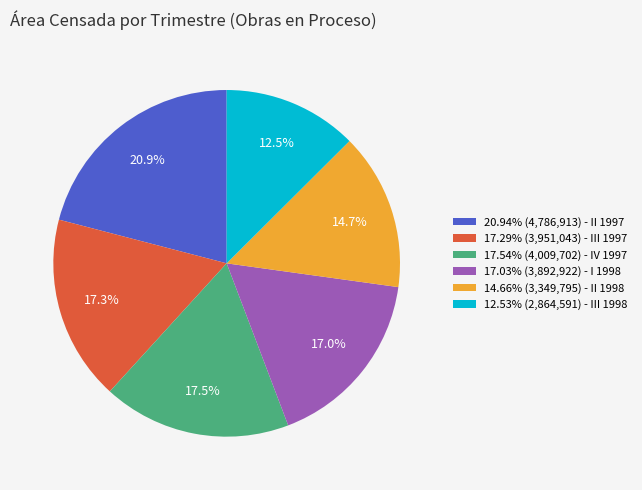

Approximately how many times larger is the value at 17.54% (4,009,702) - IV 1997 compared to 17.03% (3,892,922) - I 1998?

1.0